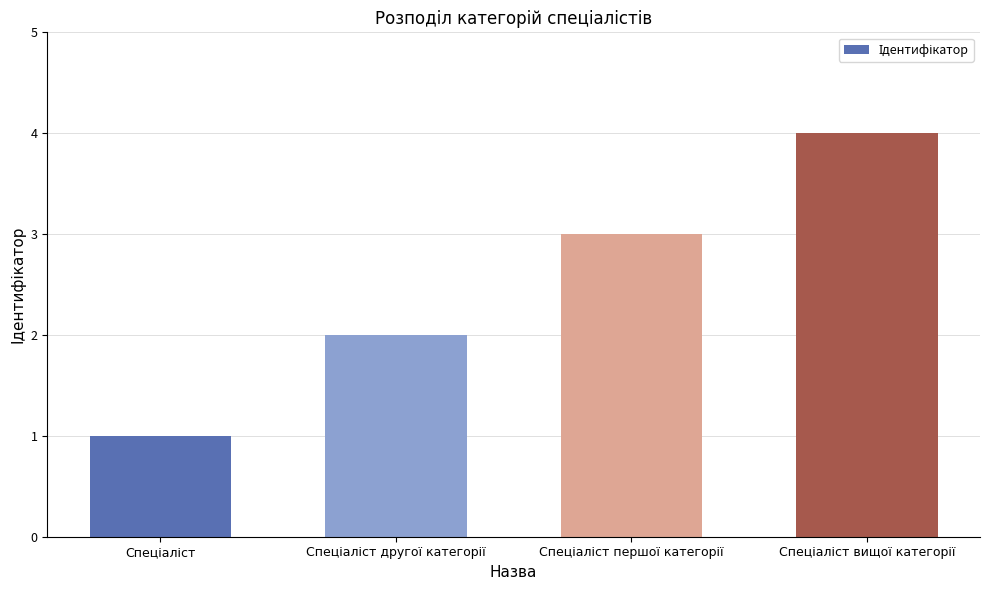

How many categories are shown in the chart?

4